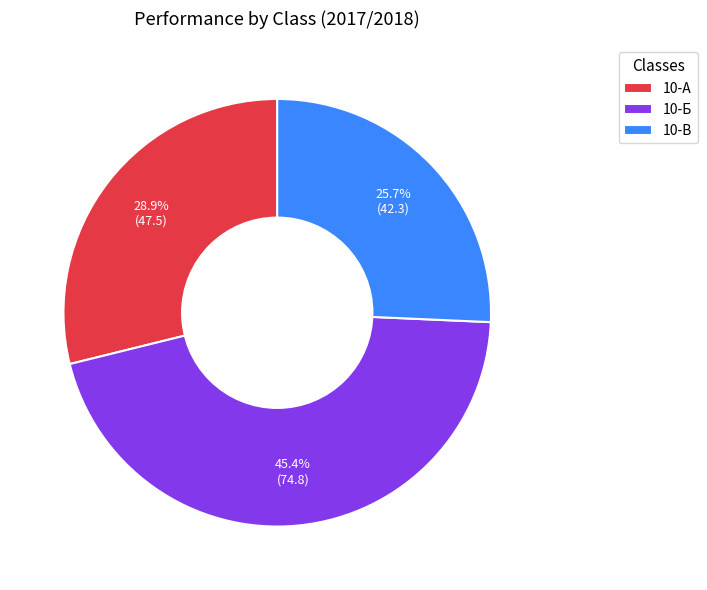

Is there a majority slice in this chart?

No